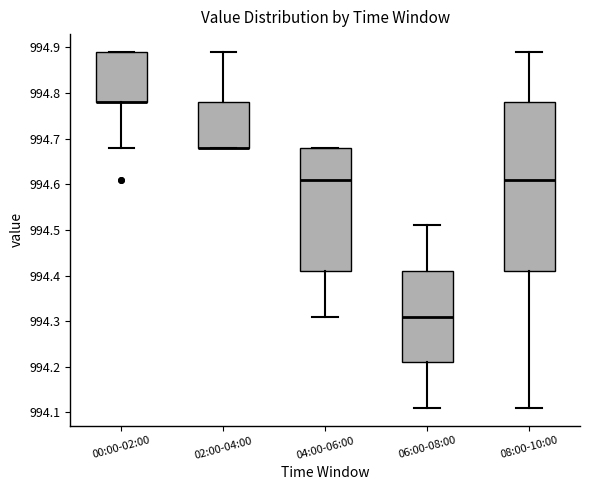

Reading left to right, transcribe this box plot: for each box, give where its median line is, the range the box spans, and where its two whiskers end, as read against the y-axis. The values are not printed on the chart, so give them approximately, as read against the axis.

00:00-02:00: median 994.78 (drawn on the box's lower edge), box 994.78 to 994.89, whiskers 994.68 to 994.89
02:00-04:00: median 994.68 (drawn on the box's lower edge), box 994.68 to 994.78, whiskers 994.68 to 994.89
04:00-06:00: median 994.61, box 994.41 to 994.68, whiskers 994.31 to 994.68
06:00-08:00: median 994.31, box 994.21 to 994.41, whiskers 994.11 to 994.51
08:00-10:00: median 994.61, box 994.41 to 994.78, whiskers 994.11 to 994.89